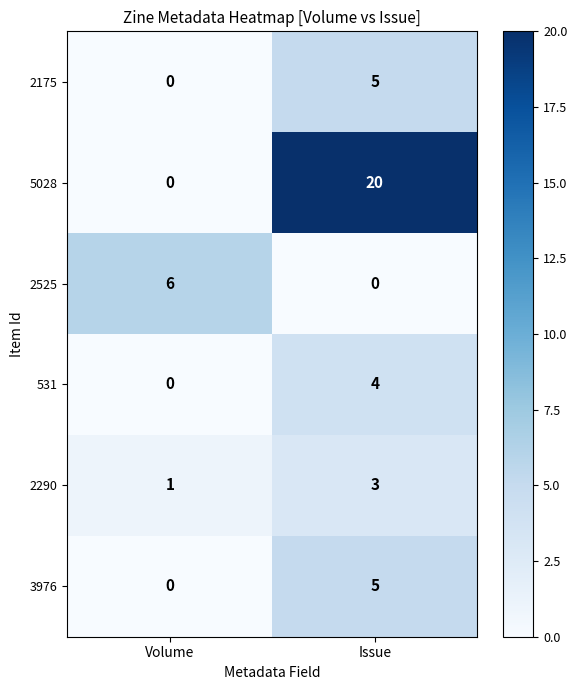

Reading left to right, extract all data points from this chart.

2175: 0	5
5028: 0	20
2525: 6	0
531: 0	4
2290: 1	3
3976: 0	5